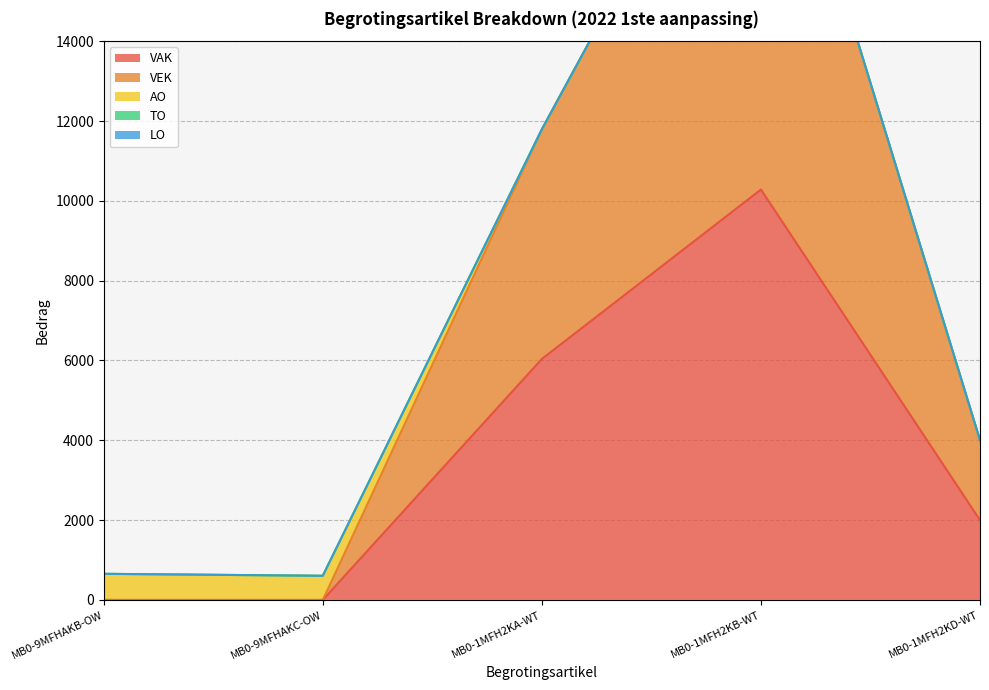

Reading left to right, extract all data points from this chart.

VAK: 0	0	6038	10283	2000
VEK: 0	0	5753	11619	2000
AO: 654	605	0	0	0
TO: 0	0	0	0	0
LO: 0	0	0	0	0